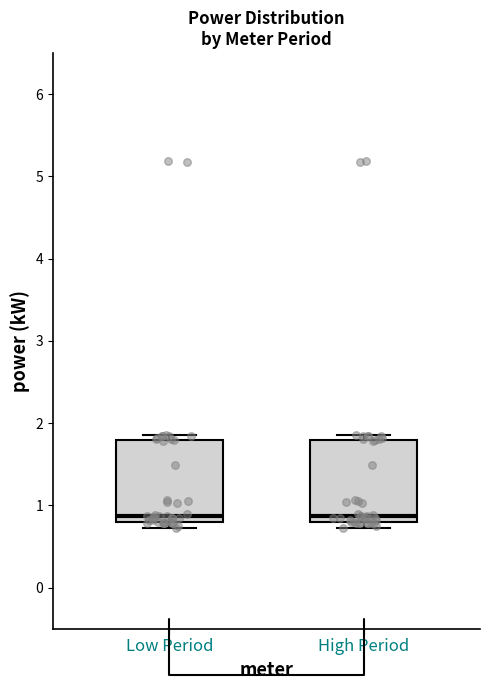

Reading left to right, transcribe this box plot: for each box, give where its median line is, the range the box spans, and where its two whiskers end, as read against the y-axis. The values are not printed on the chart, so give them approximately, as read against the axis.

Low Period: median 0.9, box 0.8 to 1.8, whiskers 0.7 to 1.9
High Period: median 0.9, box 0.8 to 1.8, whiskers 0.7 to 1.9